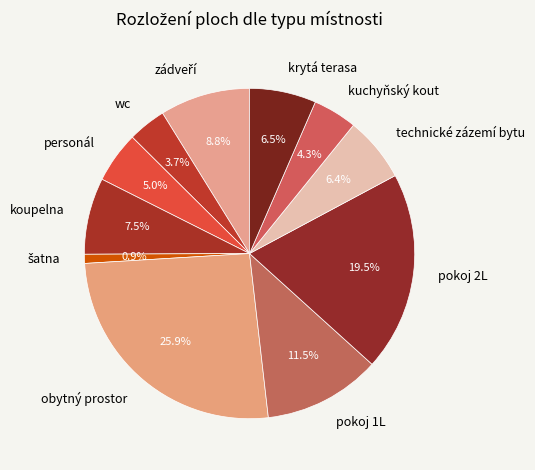

Which has a higher value, wc or krytá terasa?

krytá terasa